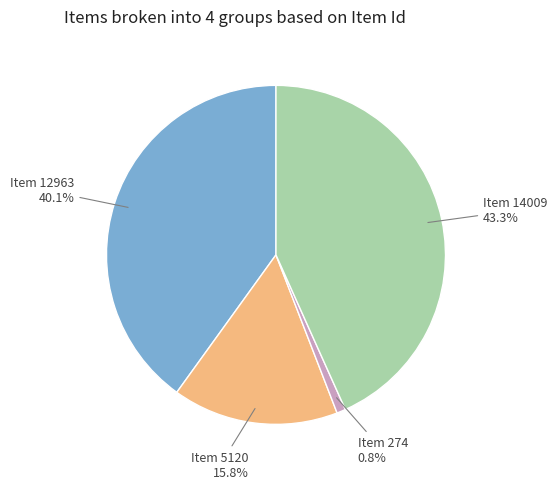

What percentage is the Item 5120 slice, to the nearest percent?

16%